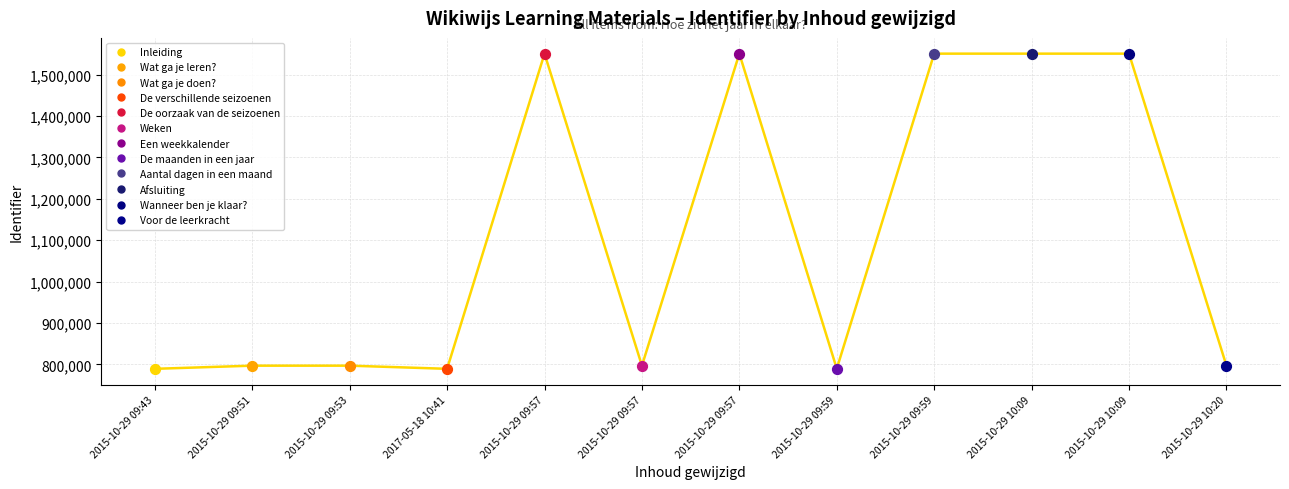

What is the ratio of the value at 2015-10-29 09:43 to the value at 2015-10-29 10:09?

0.5